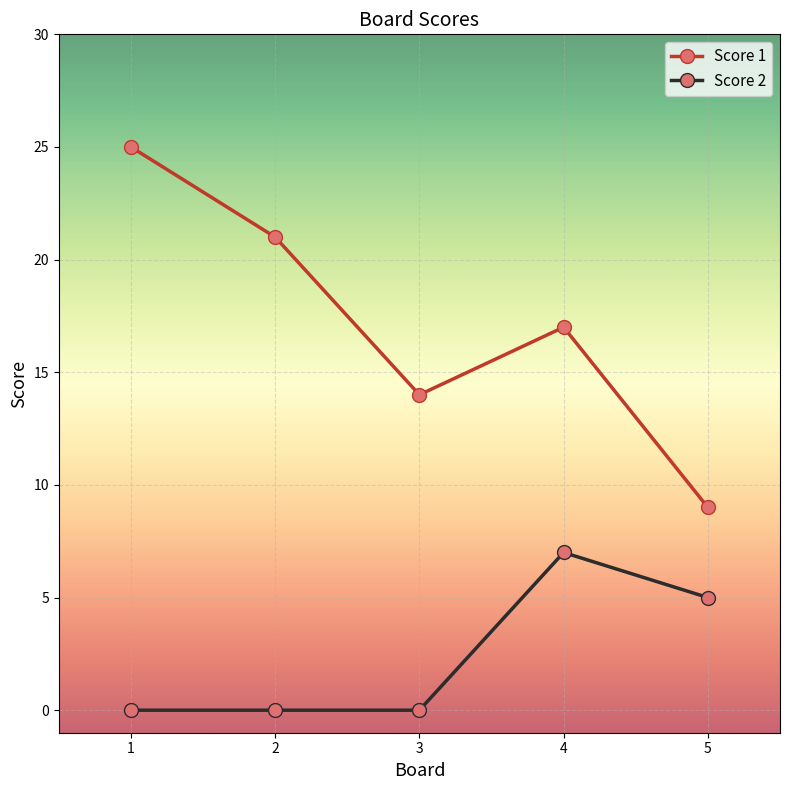

Is it true that Score 1 equals 25 at 1?

True